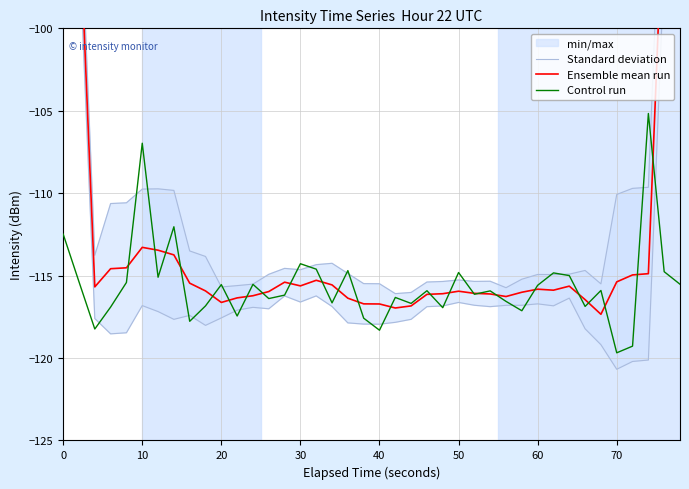

True or false: Control run and Standard deviation intersect in this chart.

True